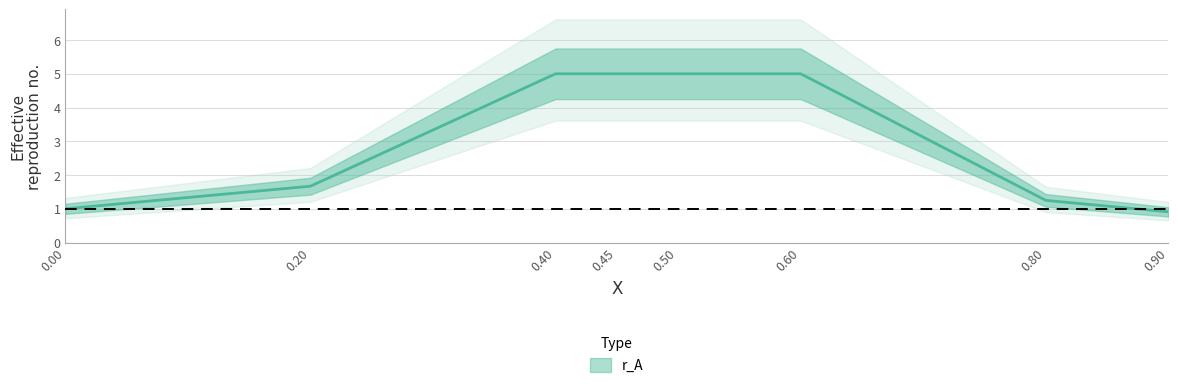

At which category does the chart reach its minimum across all series?

0.9